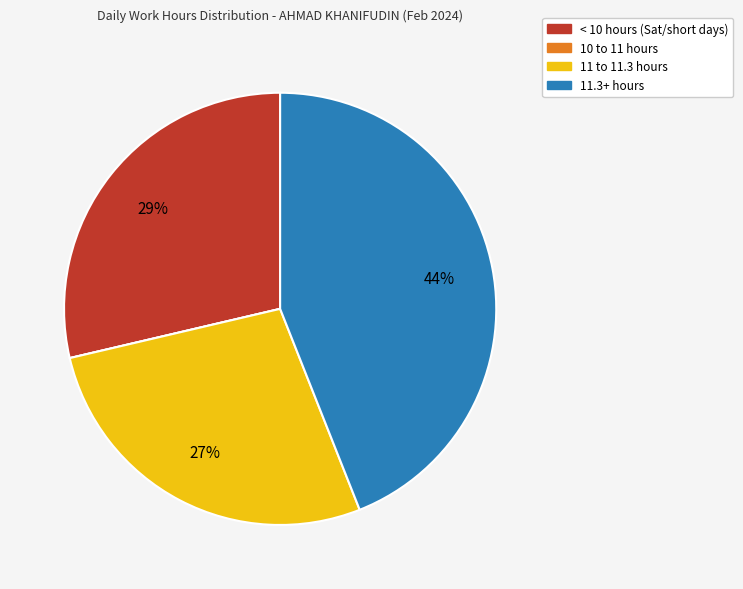

Is there any slice that represents more than half of the pie?

No